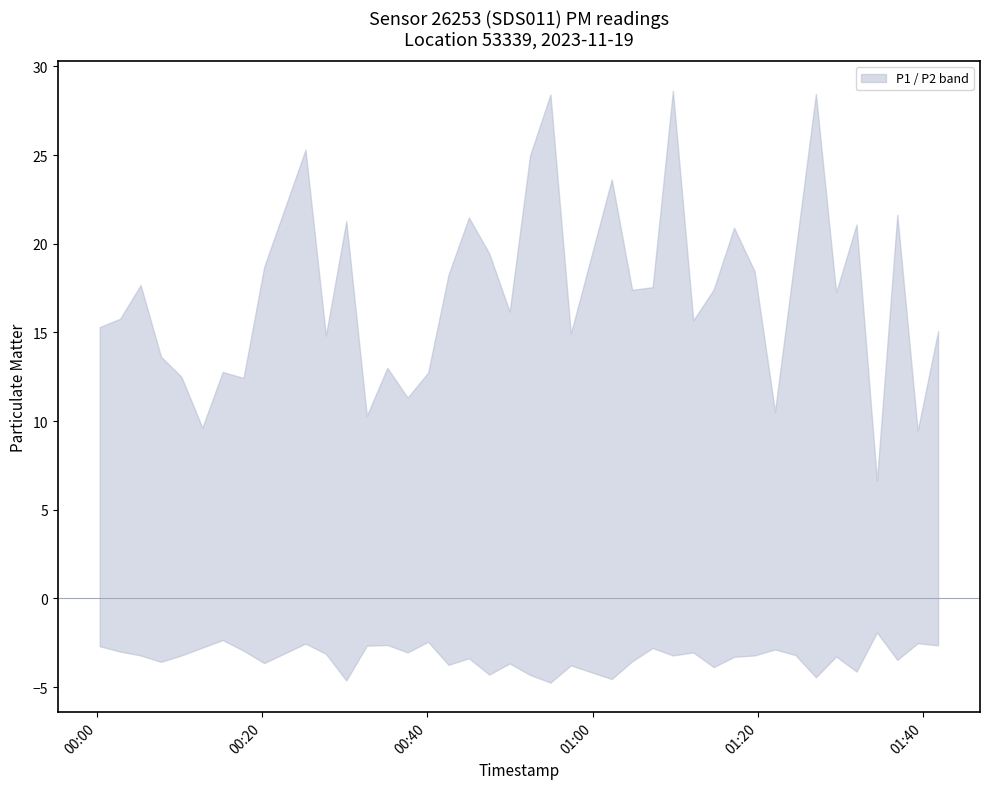

Reading left to right, transcribe all the data shown in this chart.

P1: 0=15.3	1=15.8	2=17.7	3=13.6	4=12.5	5=9.6	6=12.8	7=12.4	8=18.7	9=25.3	10=14.8	11=21.3	12=10.3	13=13.0	14=11.3	15=12.7	16=18.2	17=21.5	18=19.4	19=16.2	20=25.0	21=28.4	22=14.9	23=23.6	24=17.4	25=17.6	26=28.6	27=15.7	28=17.4	29=20.9	30=18.4	31=10.5	32=19.5	33=28.4	34=17.2	35=21.1	36=6.6	37=21.6	38=9.4	39=15.1
P2: 0=2.7	1=3.0	2=3.2	3=3.6	4=3.2	5=2.8	6=2.4	7=3.0	8=3.6	9=2.5	10=3.1	11=4.6	12=2.7	13=2.6	14=3.0	15=2.5	16=3.8	17=3.4	18=4.3	19=3.7	20=4.3	21=4.8	22=3.8	23=4.5	24=3.5	25=2.8	26=3.2	27=3.0	28=3.9	29=3.3	30=3.2	31=2.9	32=3.2	33=4.5	34=3.3	35=4.1	36=1.9	37=3.5	38=2.5	39=2.6